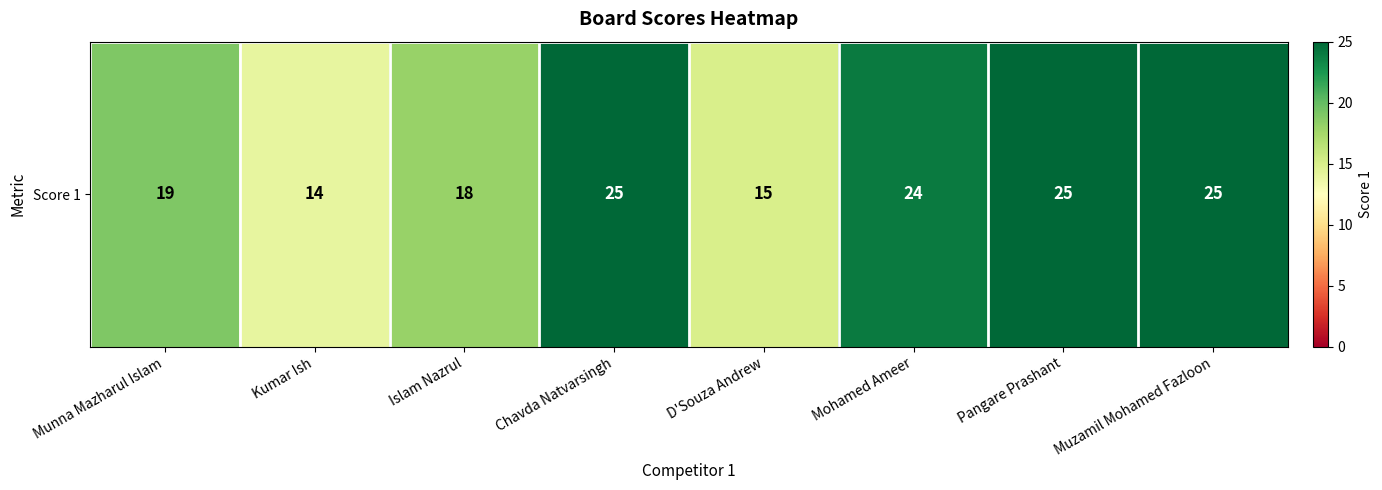

Rank the categories by value from lowest to highest.

Kumar Ish, D'Souza Andrew, Islam Nazrul, Munna Mazharul Islam, Mohamed Ameer, Chavda Natvarsingh, Pangare Prashant, Muzamil Mohamed Fazloon